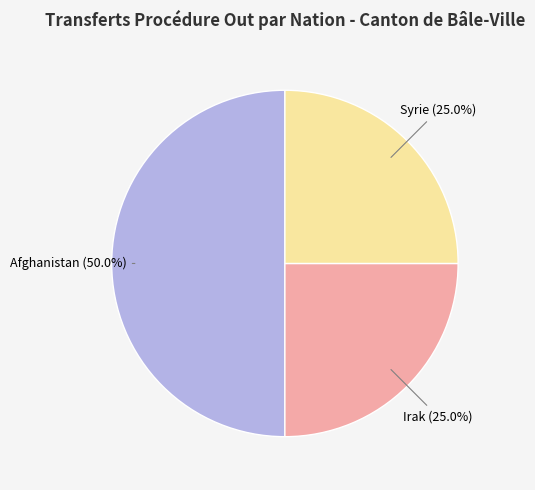

Combined, do Afghanistan and Syrie account for over 50%?

Yes